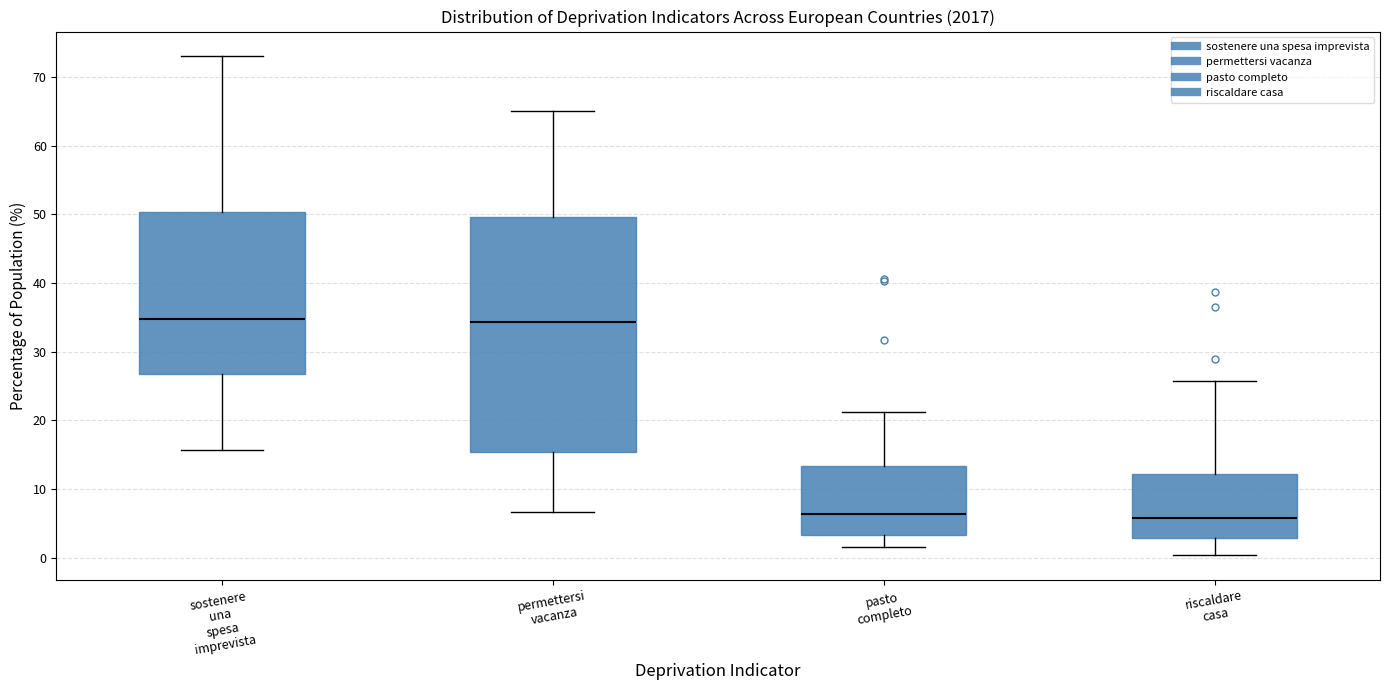

Reading left to right, transcribe this box plot: for each box, give where its median line is, the range the box spans, and where its two whiskers end, as read against the y-axis. The values are not printed on the chart, so give them approximately, as read against the axis.

sostenere una spesa imprevista: median 35, box 27 to 50, whiskers 16 to 73
permettersi vacanza: median 34, box 15 to 50, whiskers 7 to 65
pasto completo: median 6, box 3 to 13, whiskers 1 to 21
riscaldare casa: median 6, box 3 to 12, whiskers 0 to 26